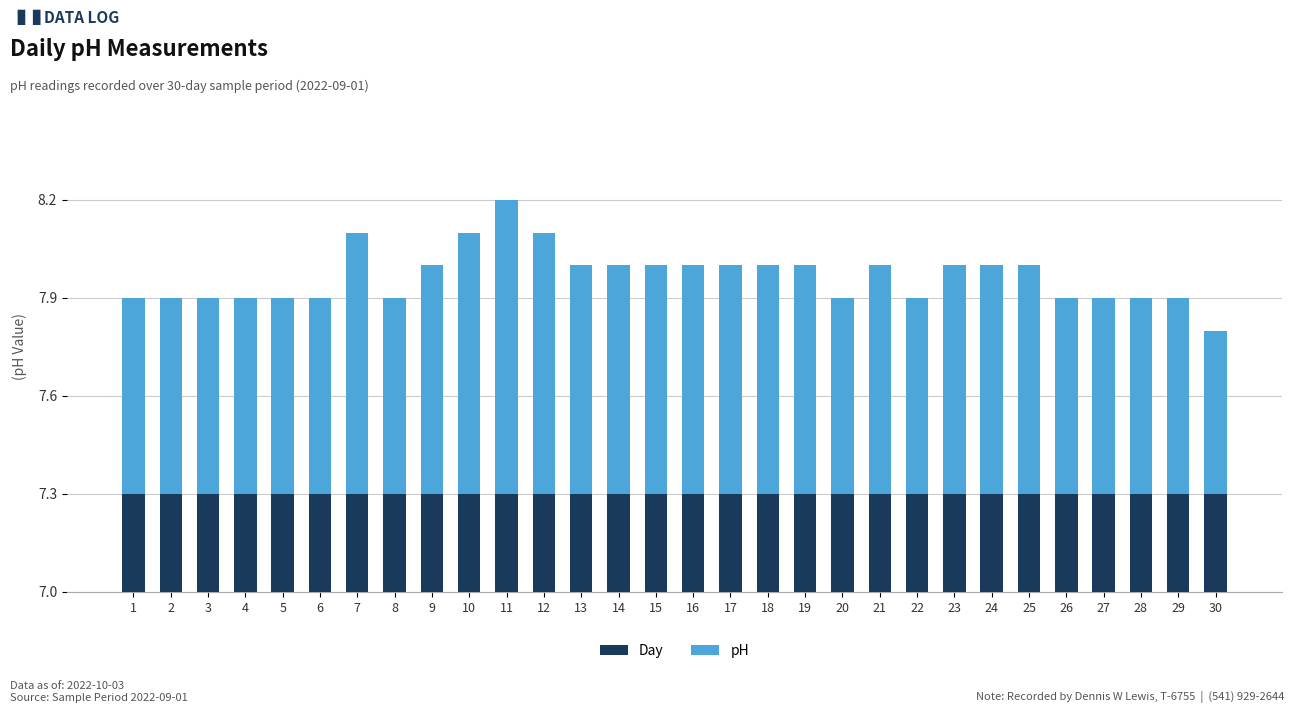

The value of pH at 28 is 0.6. True or false?

True